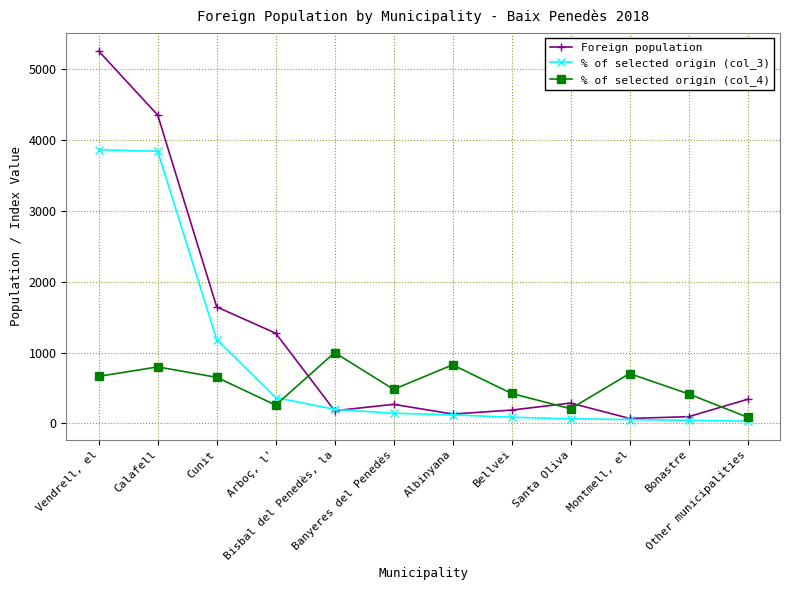

At which label does % of selected origin (col_4) first exceed 651?

Vendrell, el